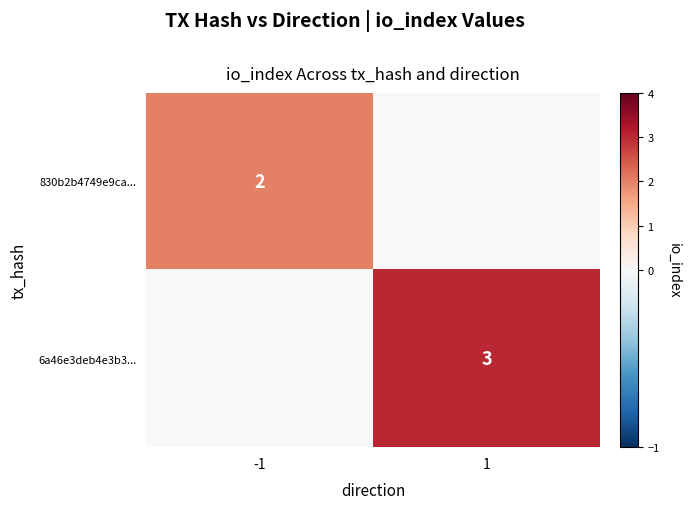

True or false: 830b2b4749e9ca... has a value of 1.4 at -1.

False